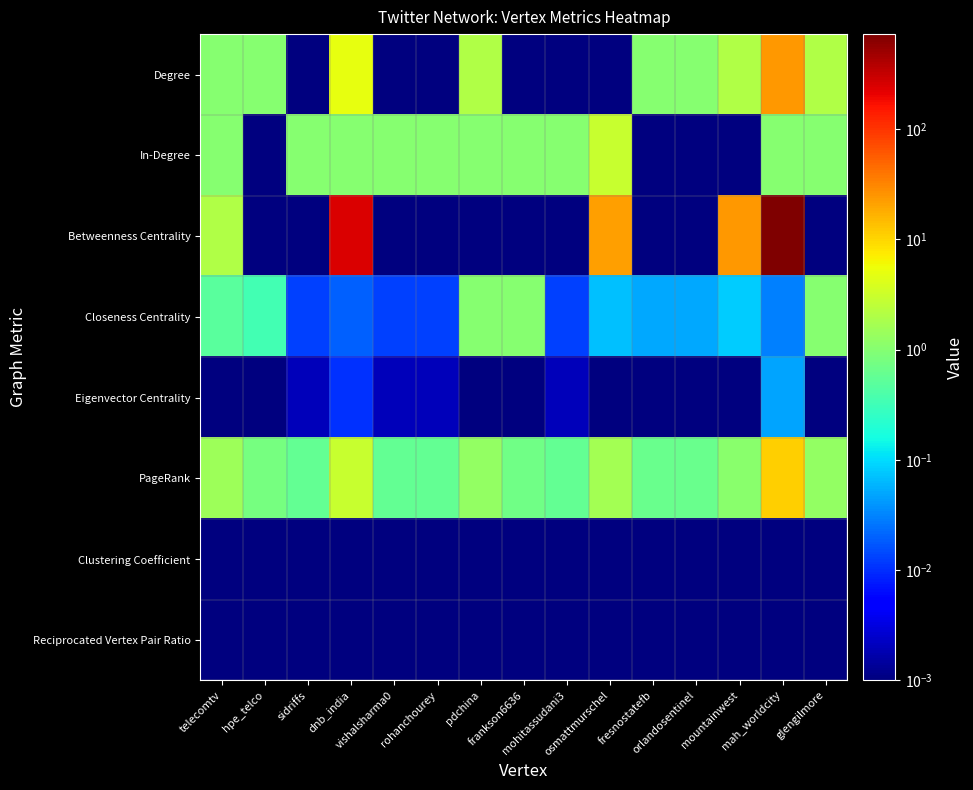

What is the maximum value shown in the chart?

726.0